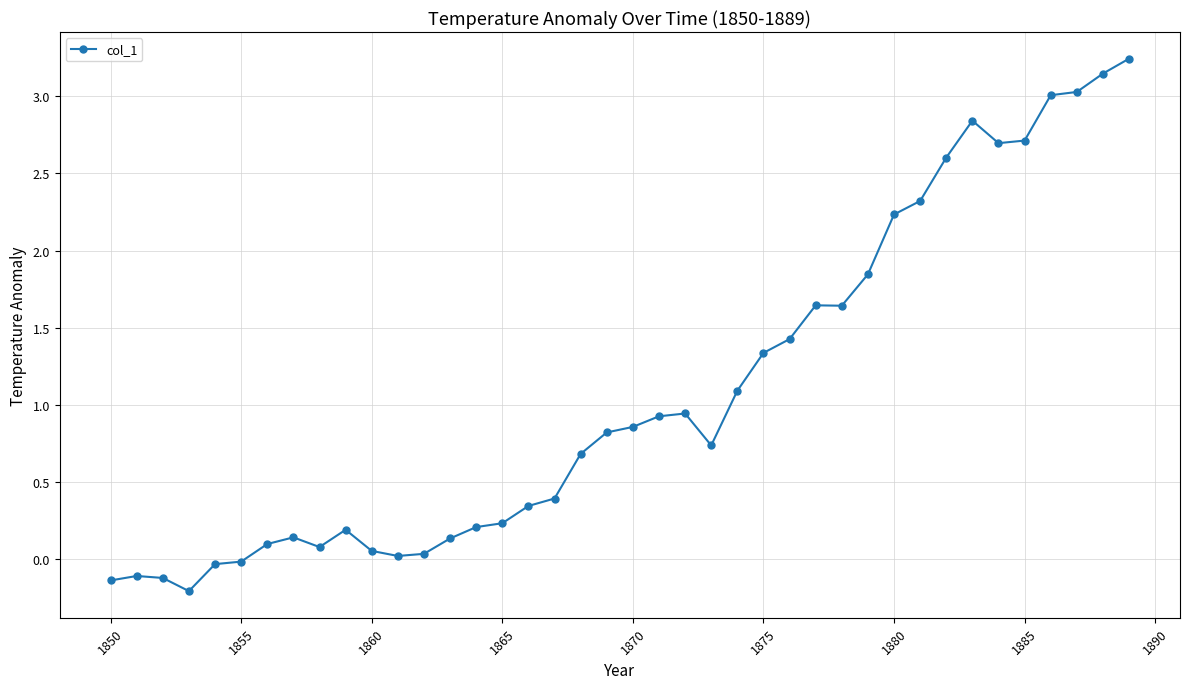

True or false: there are more than 1 points higher than both neighbors.

True